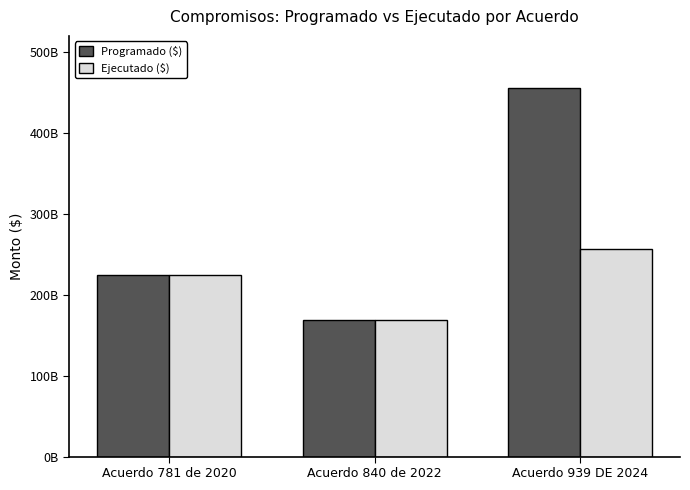

Does the chart contain stacked bars?

No